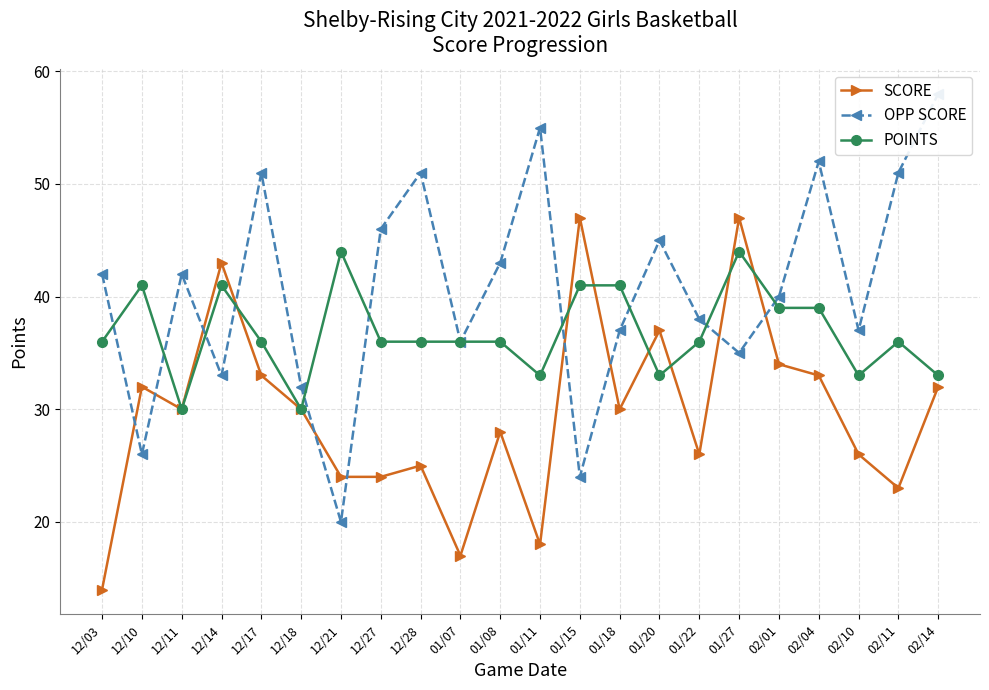

Rank the categories by SCORE value from highest to lowest.

01/15, 01/27, 12/14, 01/20, 02/01, 12/17, 02/04, 12/10, 02/14, 12/11, 12/18, 01/18, 01/08, 01/22, 02/10, 12/28, 12/21, 12/27, 02/11, 01/11, 01/07, 12/03